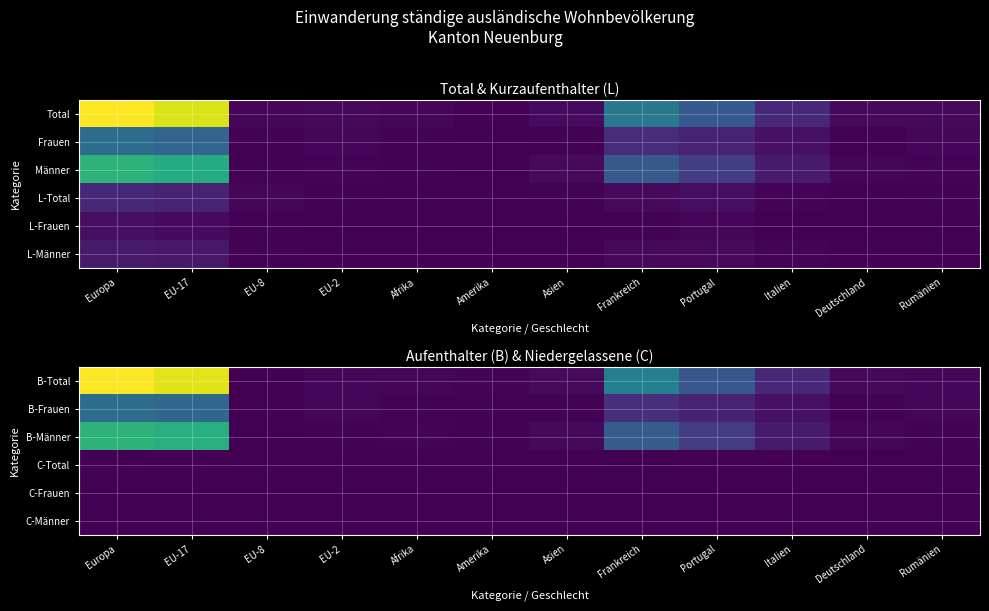

At how many categories does at least one series exceed 256?

2